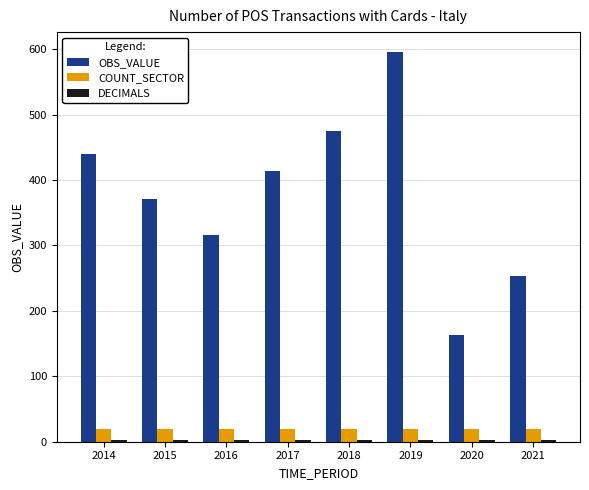

What is the maximum value for OBS_VALUE?

596.1